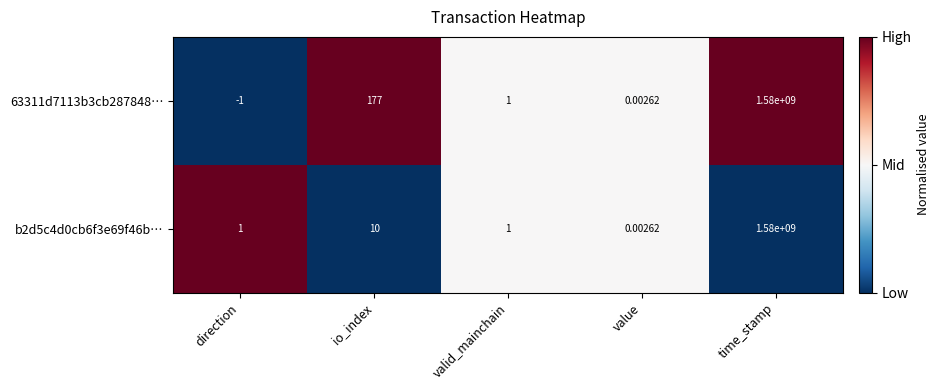

Which label corresponds to the largest value in the chart?

time_stamp